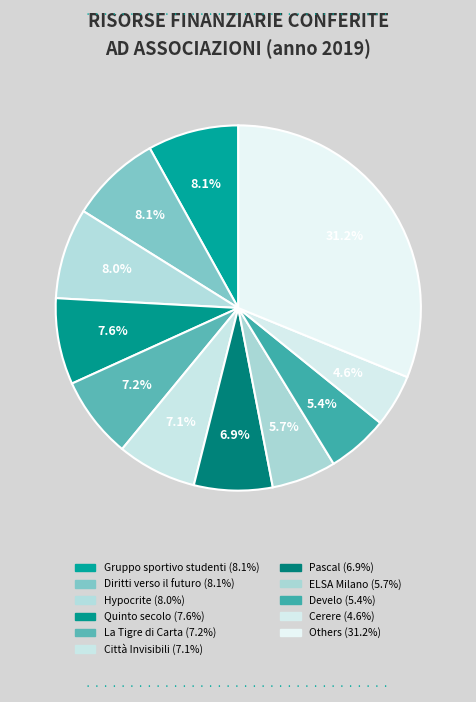

How many slices are in this pie chart?

11